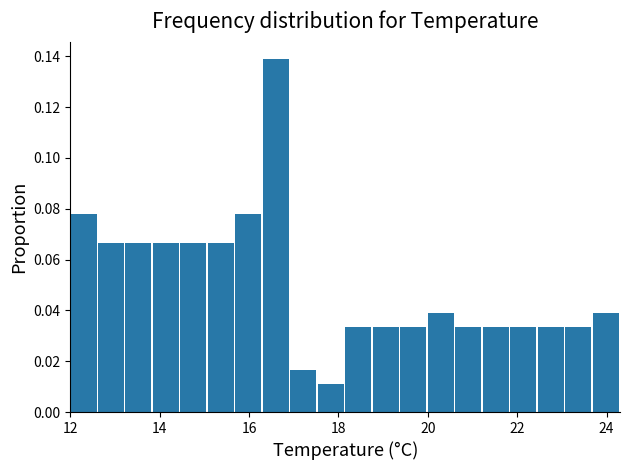

Around what value on the x-axis is the tallest bar? Give the approximate position of its centre, as read against the axis.

16.6